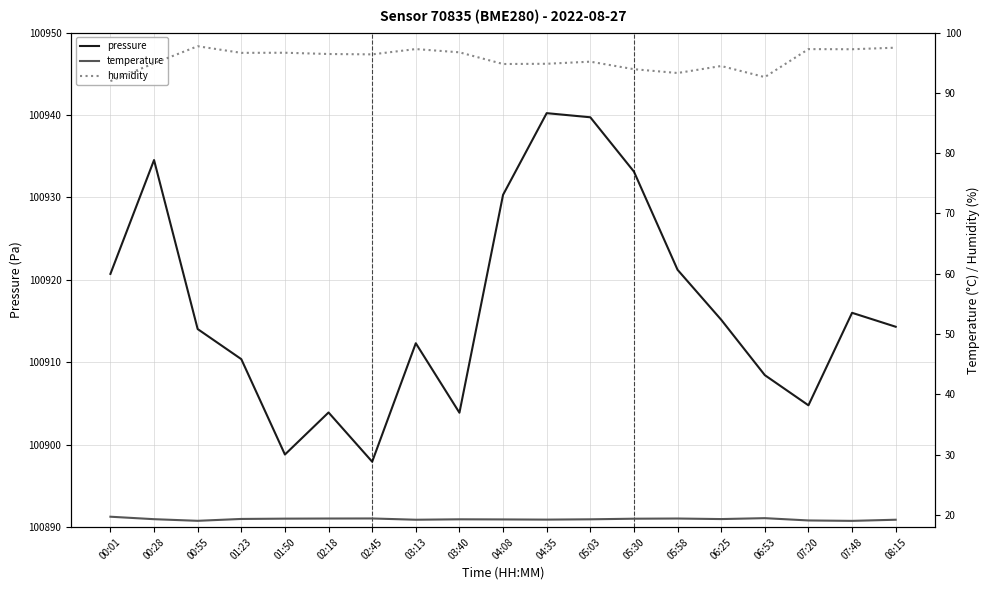

Where is the first local minimum for humidity?

01:23